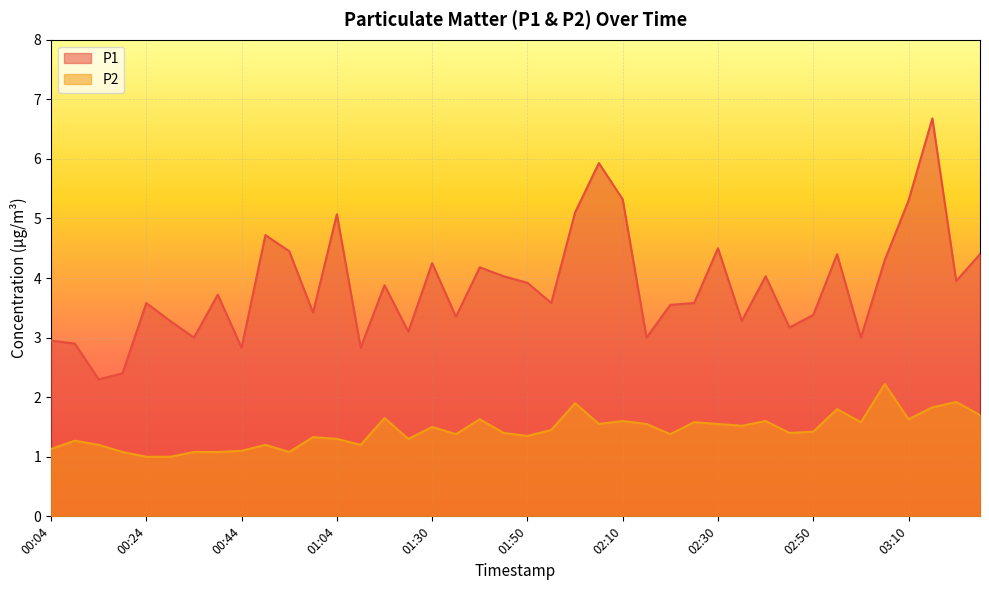

What position from the right is 02:00?

18